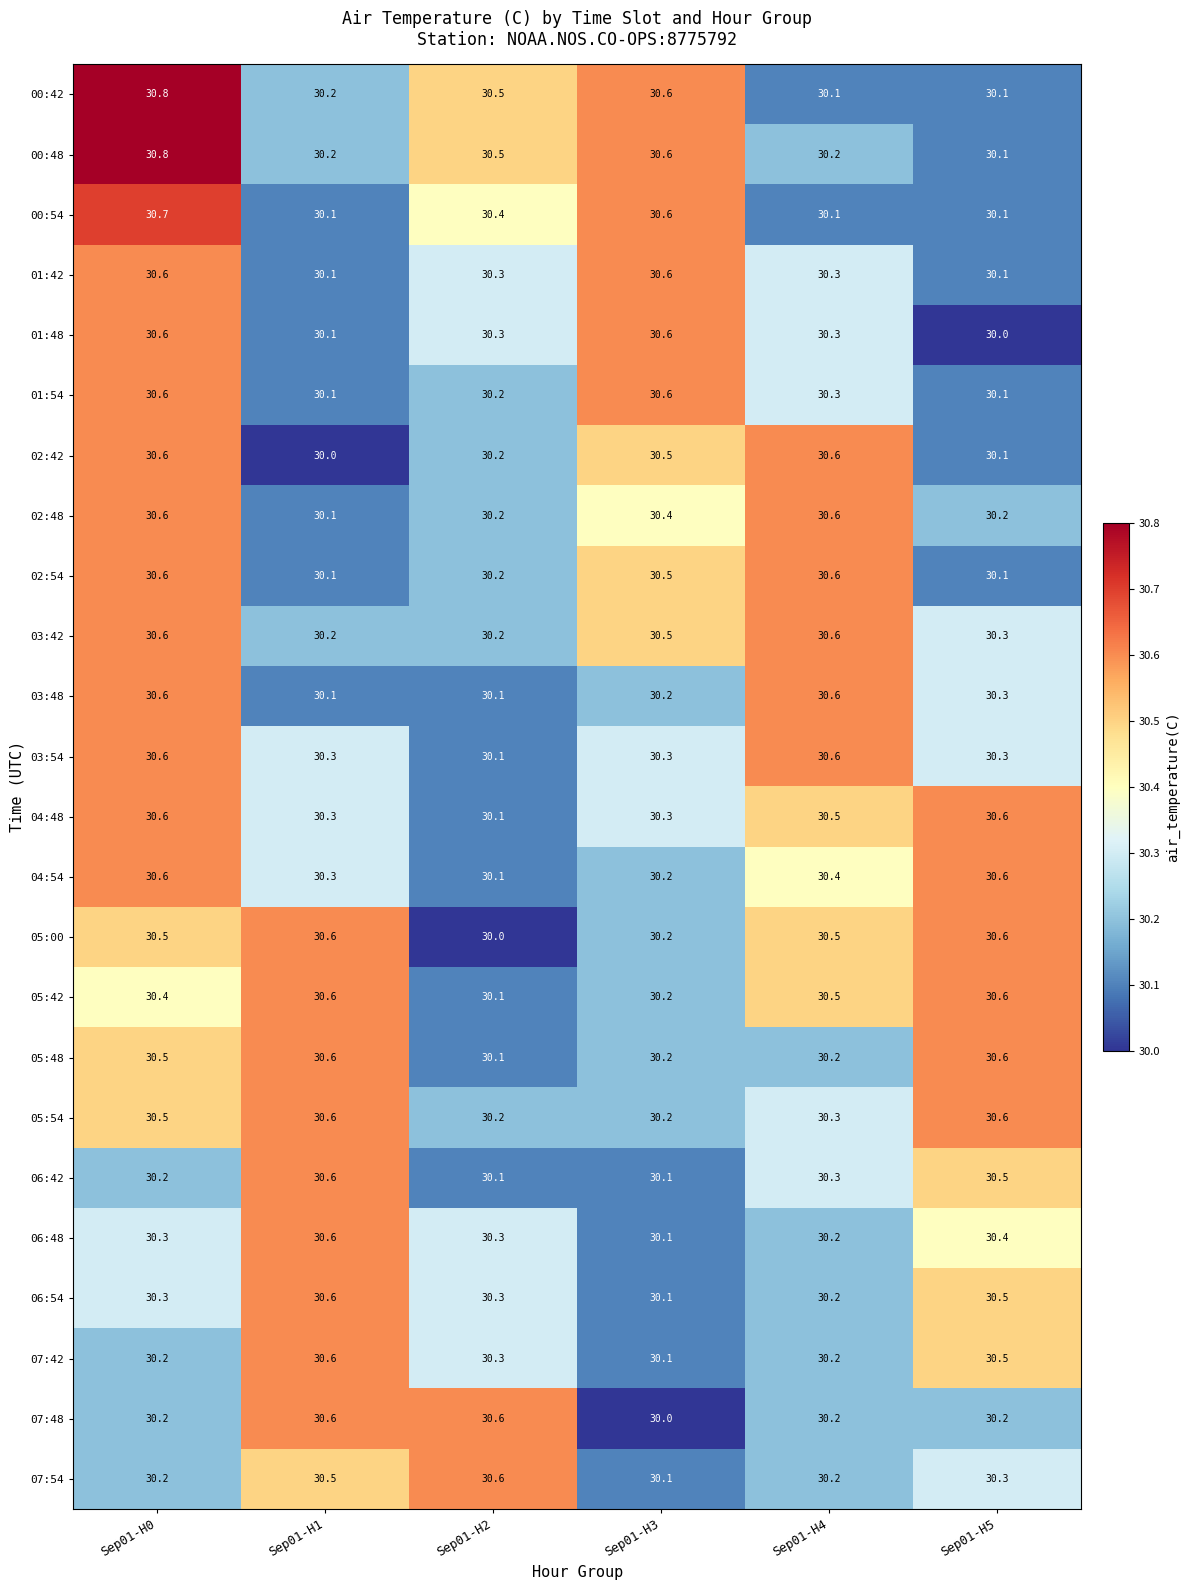

How many data points does each series have?

6